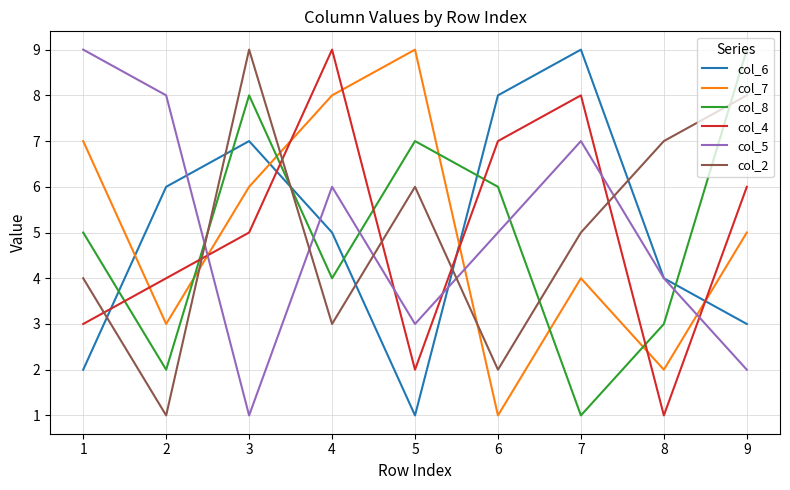

What are all the series names shown in the legend?

col_6, col_7, col_8, col_4, col_5, col_2